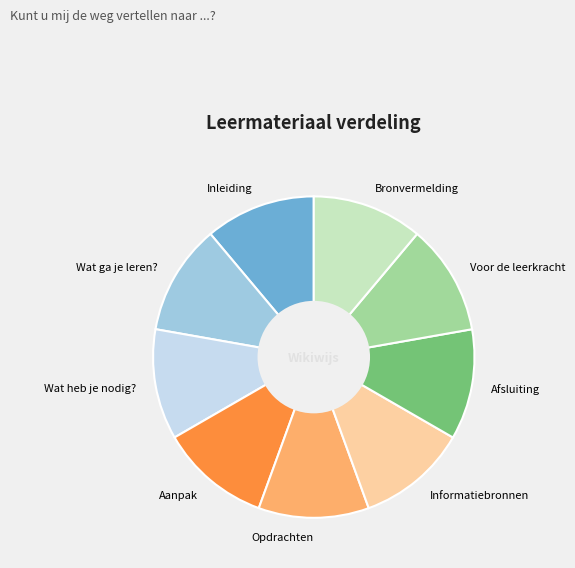

Is there a majority slice in this chart?

No